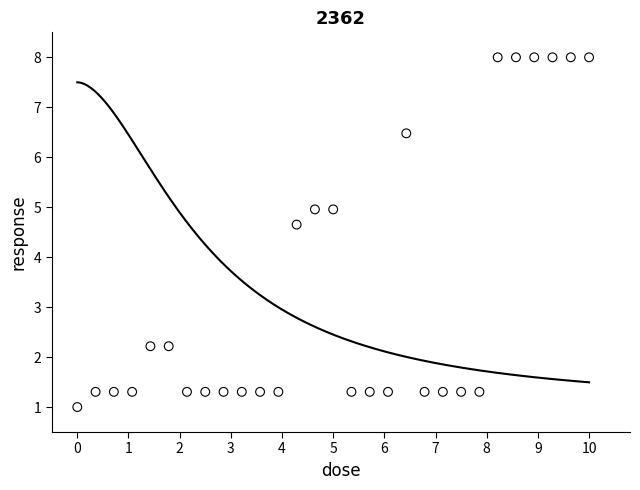

What is the range of X values (max minus min)?

10.0